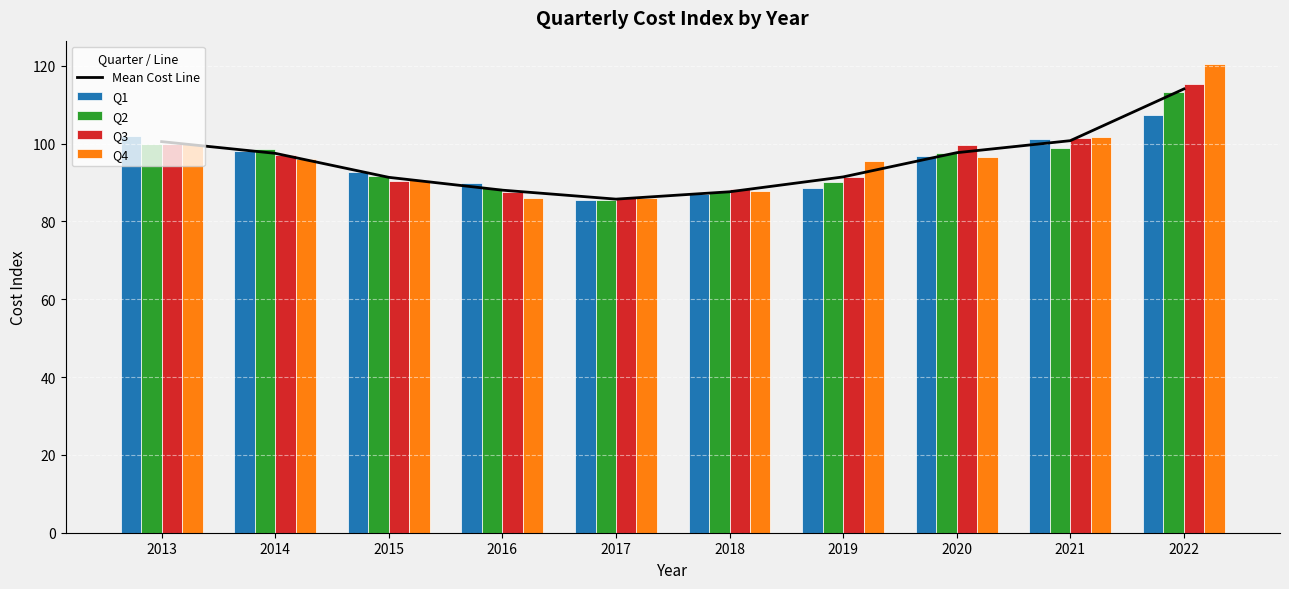

The Q3 series shows 101.4 at 2021. True or false?

True